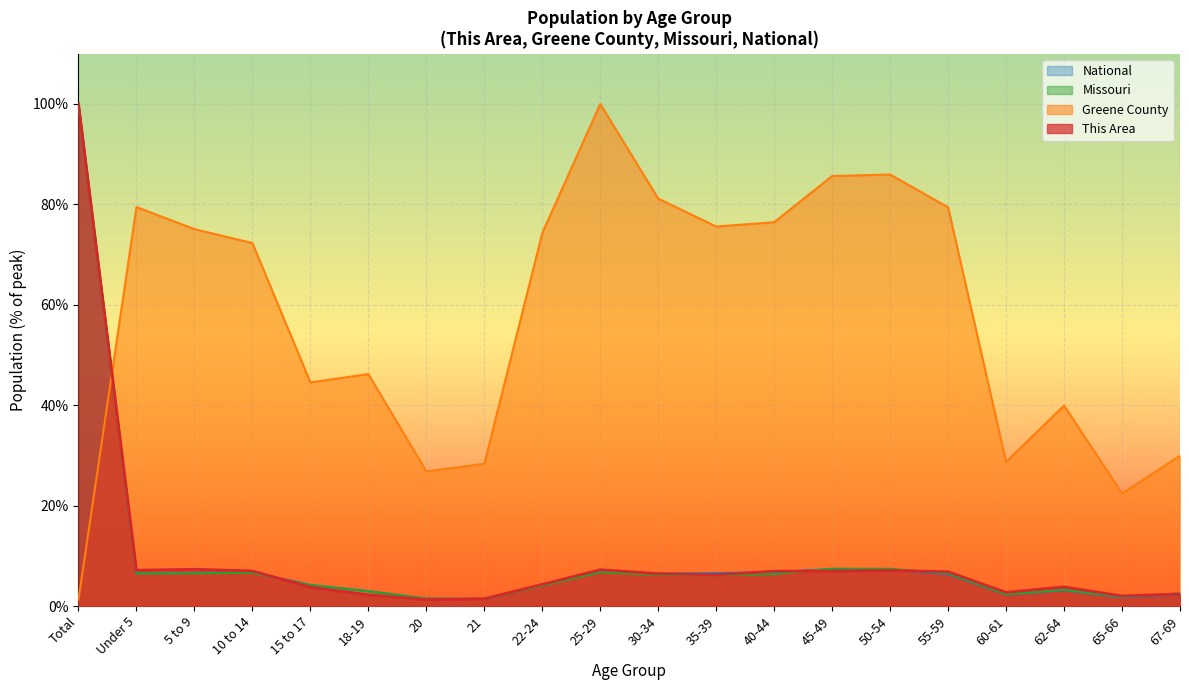

Reading left to right, list all the values displayed in this chart.

This Area: 100.0	7.1	7.3	7.0	3.8	2.2	1.3	1.4	4.3	7.2	6.5	6.2	6.9	6.9	7.1	6.8	2.7	3.8	2.0	2.4
Greene County: 1.3	79.5	75.1	72.3	44.5	46.2	26.8	28.3	74.3	100.0	81.1	75.6	76.4	85.6	85.9	79.4	28.7	39.9	22.4	29.9
Missouri: 100.0	6.5	6.5	6.6	4.1	2.9	1.4	1.4	4.1	6.7	6.2	6.1	6.4	7.4	7.4	6.5	2.4	3.2	1.8	2.5
National: 100.0	6.5	6.6	6.7	4.2	2.9	1.5	1.4	4.1	6.8	6.5	6.5	6.8	7.4	7.2	6.4	2.3	3.1	1.7	2.3